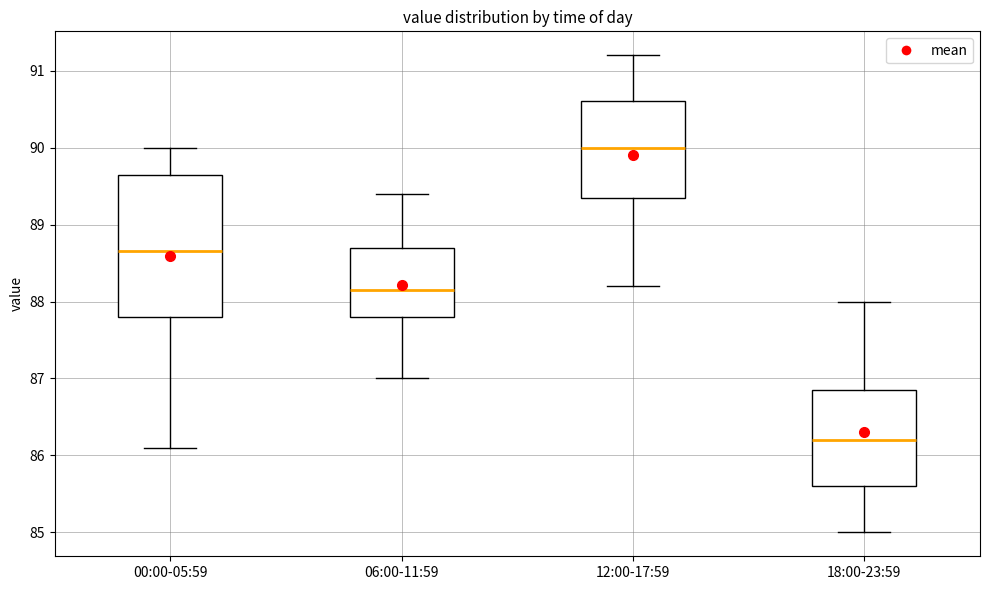

Reading left to right, transcribe this box plot: for each box, give where its median line is, the range the box spans, and where its two whiskers end, as read against the y-axis. The values are not printed on the chart, so give them approximately, as read against the axis.

00:00-05:59: median 88.7, box 87.8 to 89.7, whiskers 86.1 to 90.0
06:00-11:59: median 88.2, box 87.8 to 88.7, whiskers 87.0 to 89.4
12:00-17:59: median 90.0, box 89.4 to 90.6, whiskers 88.2 to 91.2
18:00-23:59: median 86.2, box 85.6 to 86.9, whiskers 85.0 to 88.0